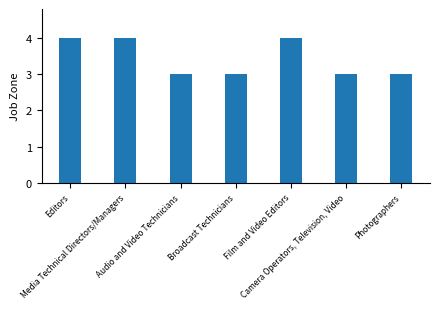

Are the bars grouped side by side (vs. stacked)?

No